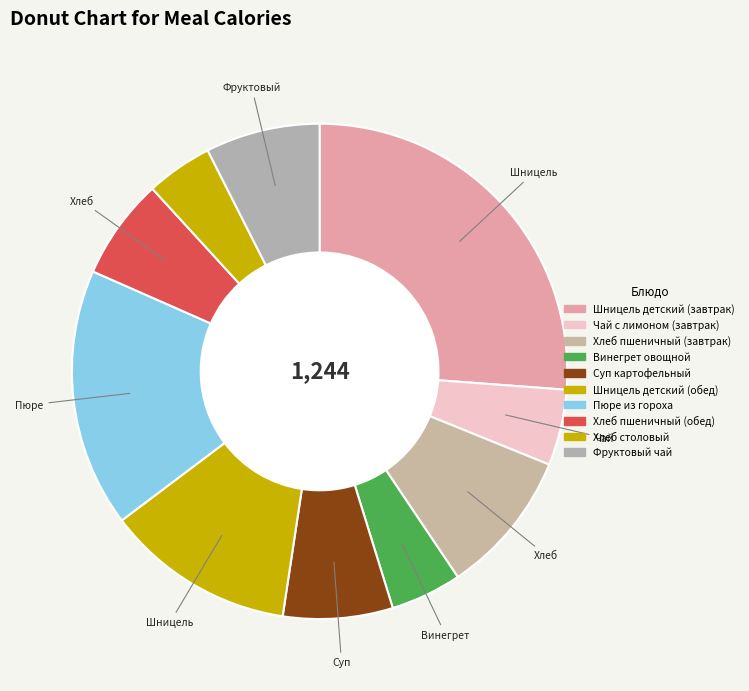

Is Шницель детский (обед) the majority of the pie?

No